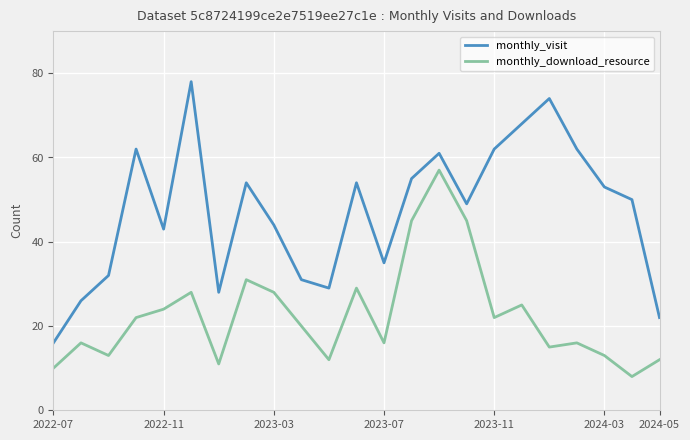

True or false: monthly_visit and monthly_download_resource intersect in this chart.

False